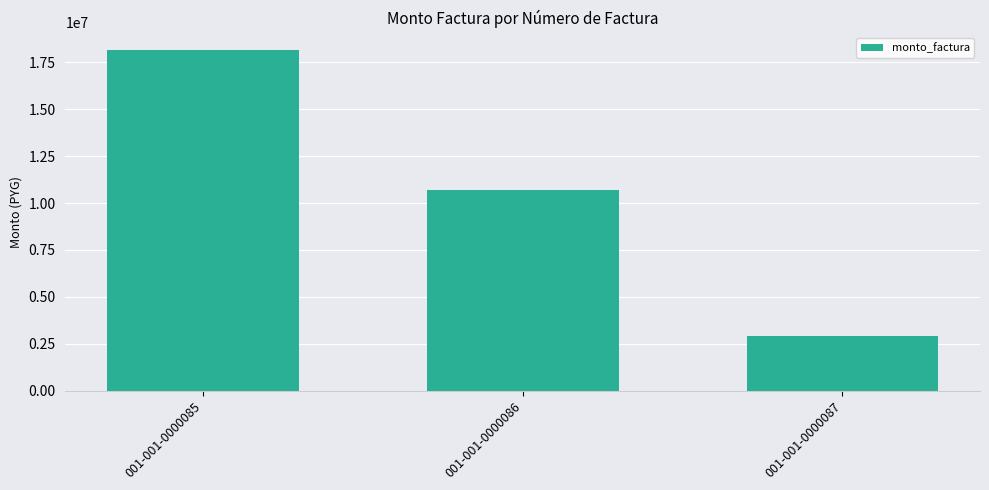

Reading left to right, list all the values displayed in this chart.

001-001-0000085=18182500	001-001-0000086=10720000	001-001-0000087=2932000